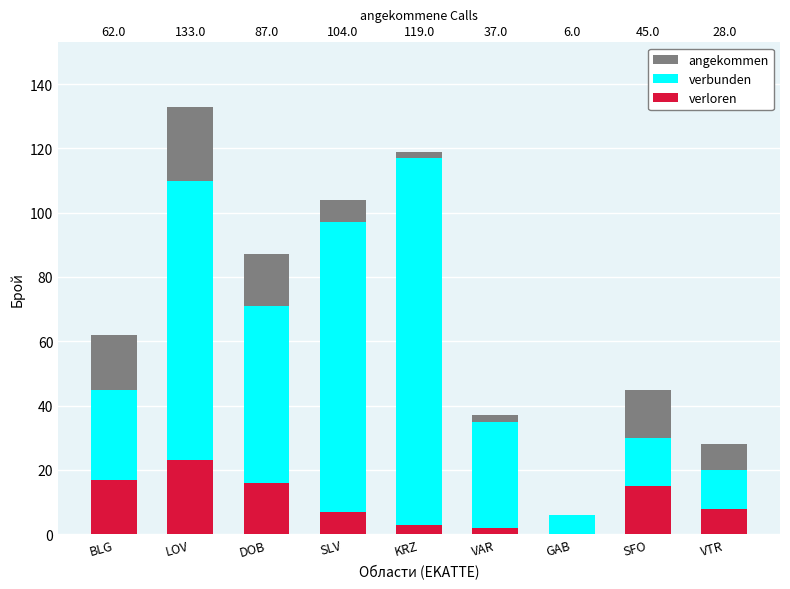

Is the value of verloren at BLG greater than the value of angekommen at BLG?

No